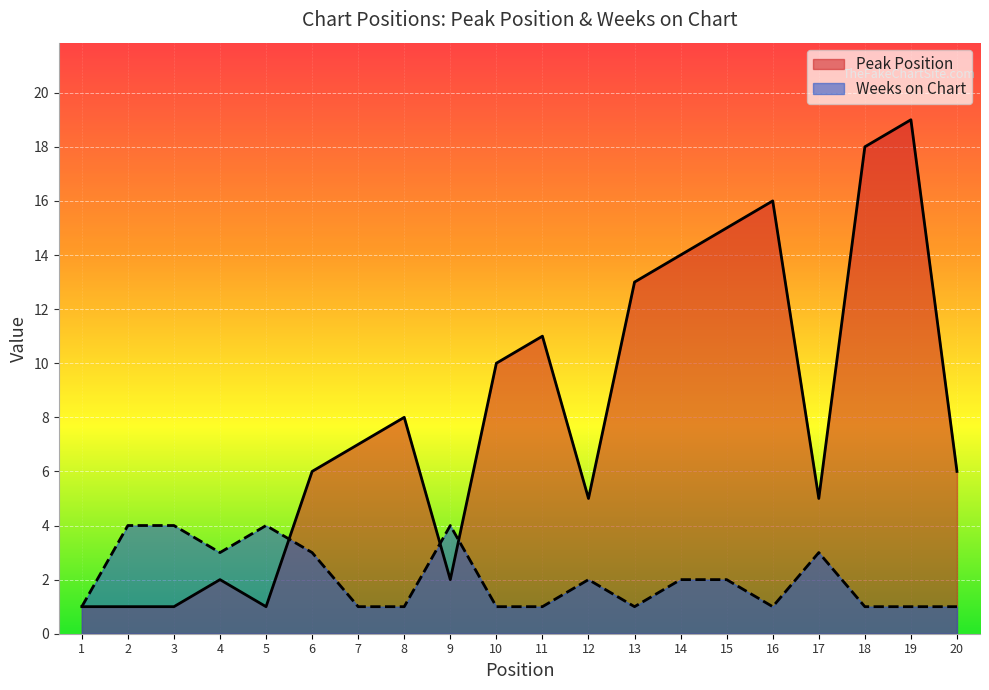

Is the value of Weeks on Chart at 14 greater than the value of Peak Position at 6?

No